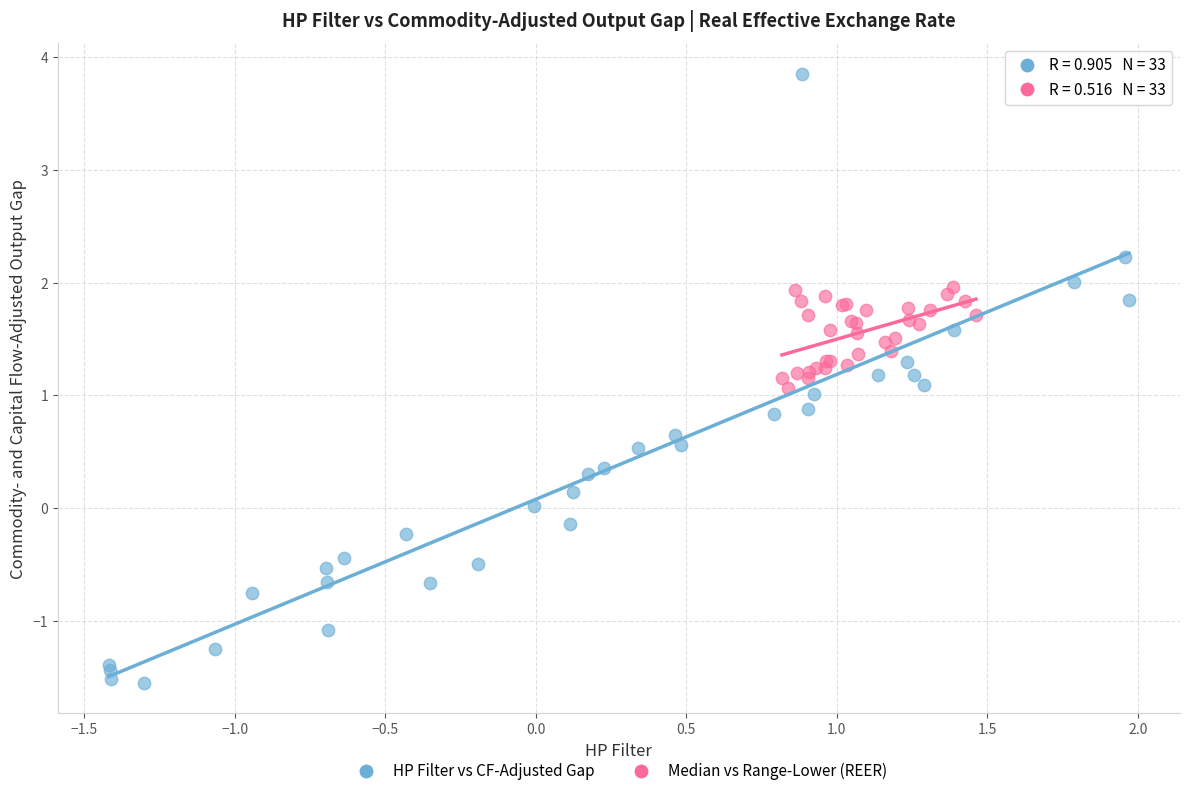

Which series has the largest Y range (max minus min)?

HP Filter vs CF-Adjusted Gap